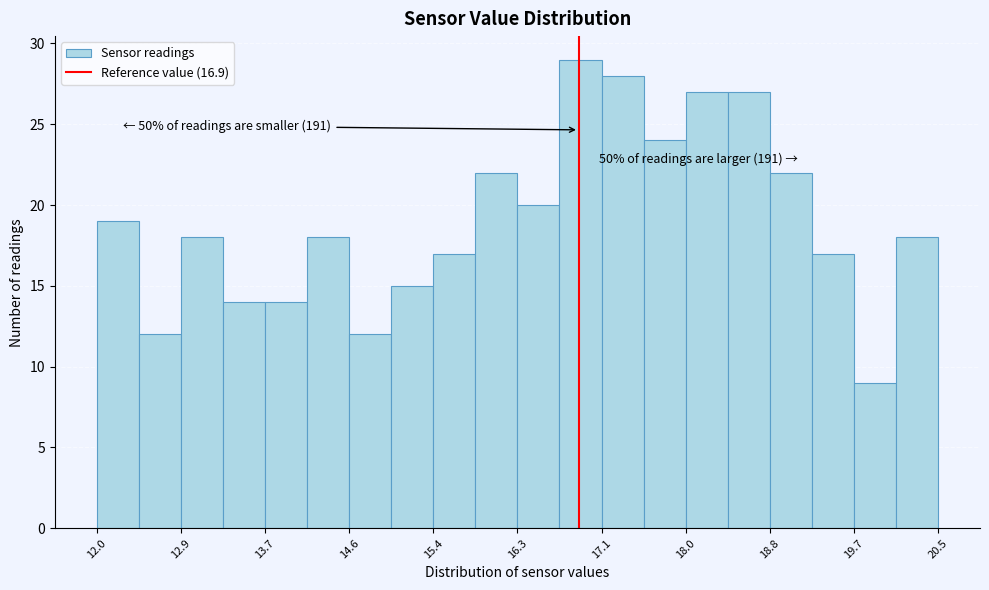

Over which range of the x-axis is the bar tallest?

16.7 to 17.1